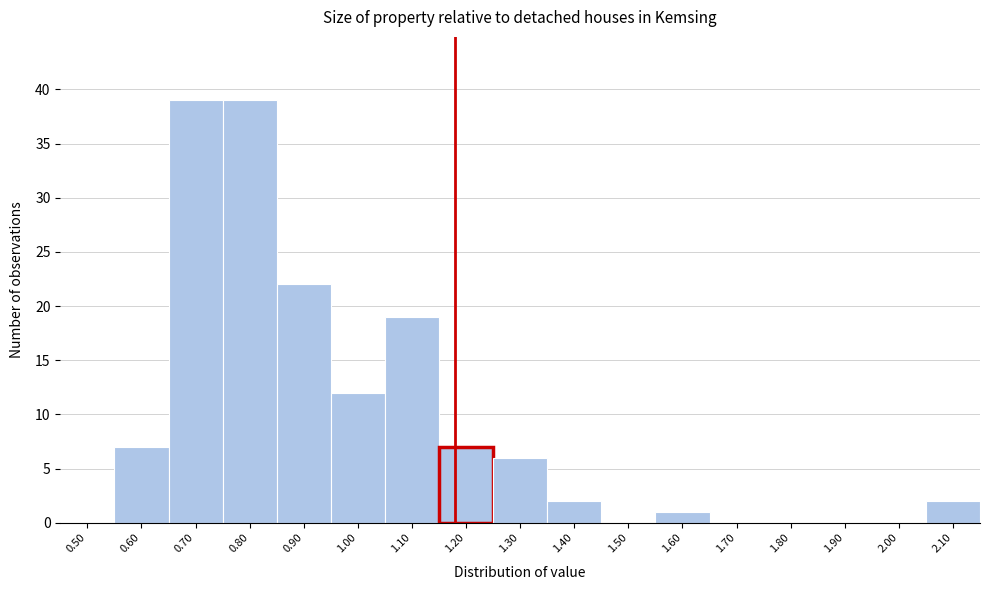

Reading left to right, transcribe all the data shown in this chart.

0.50=0	0.60=7	0.70=39	0.80=39	0.90=22	1.00=12	1.10=19	1.20=7	1.30=6	1.40=2	1.50=0	1.60=1	1.70=0	1.80=0	1.90=0	2.00=0	2.10=2